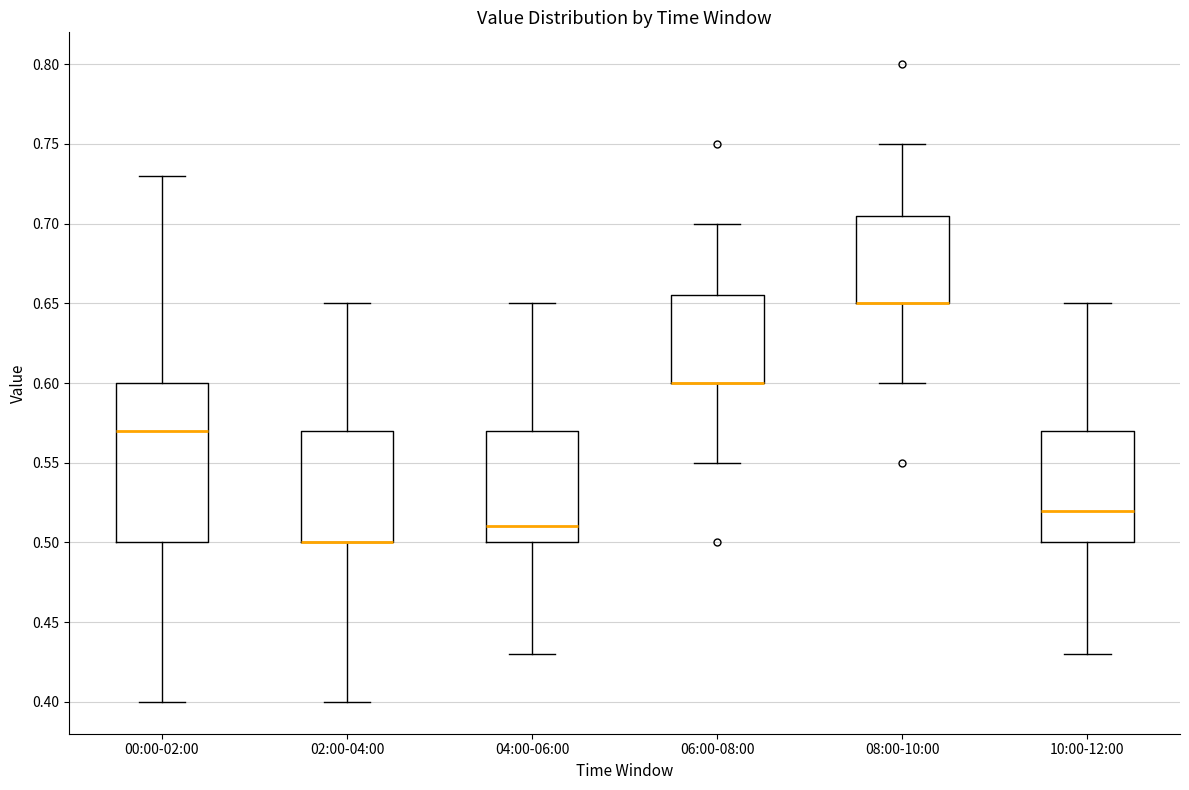

Reading left to right, read every box against the y-axis: the position of its median line, the range the box covers, and the ends of its whiskers. The values are not printed on the chart, so give them approximately, as read against the axis.

00:00-02:00: median 0.570, box 0.500 to 0.600, whiskers 0.400 to 0.730
02:00-04:00: median 0.500 (drawn on the box's lower edge), box 0.500 to 0.570, whiskers 0.400 to 0.650
04:00-06:00: median 0.510, box 0.500 to 0.570, whiskers 0.430 to 0.650
06:00-08:00: median 0.600 (drawn on the box's lower edge), box 0.600 to 0.655, whiskers 0.550 to 0.700
08:00-10:00: median 0.650 (drawn on the box's lower edge), box 0.650 to 0.705, whiskers 0.600 to 0.750
10:00-12:00: median 0.520, box 0.500 to 0.570, whiskers 0.430 to 0.650